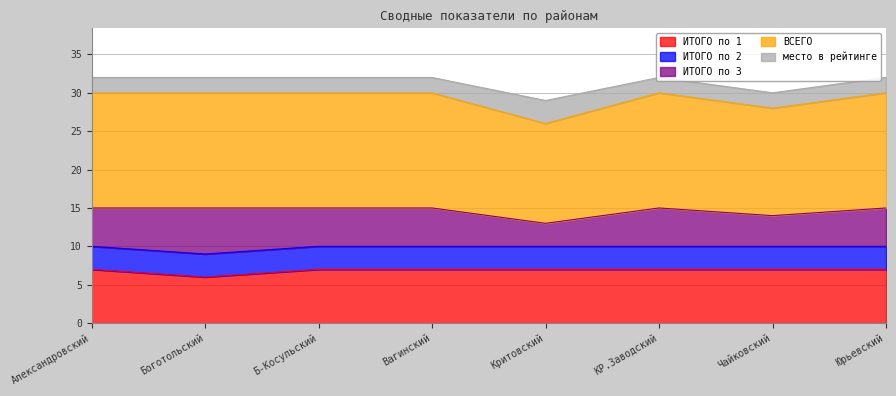

At which label does место в рейтинге reach its peak?

Критовский